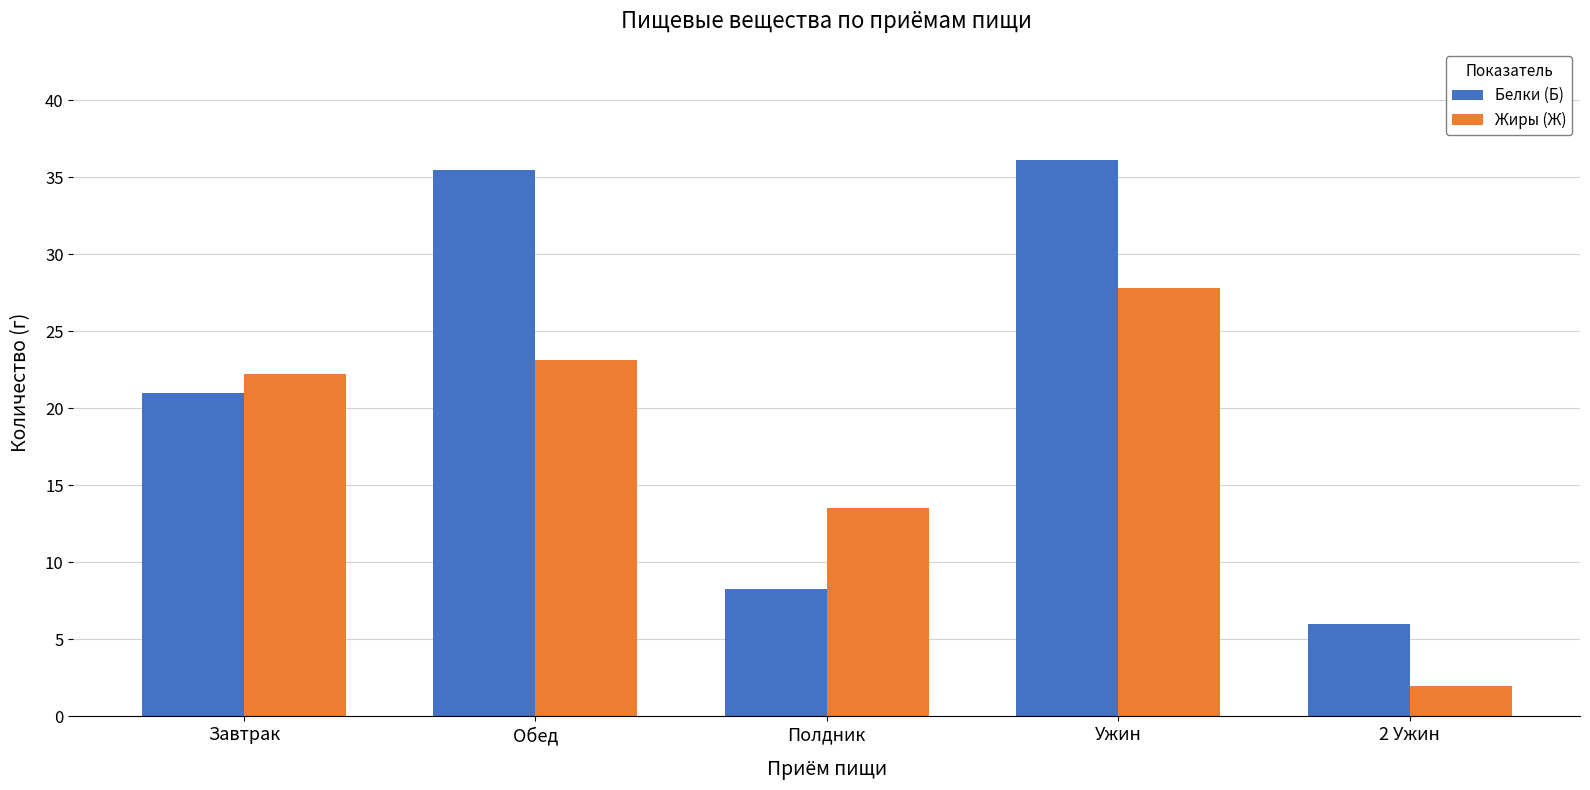

The Белки (Б) series shows 15.9 at Ужин. True or false?

False